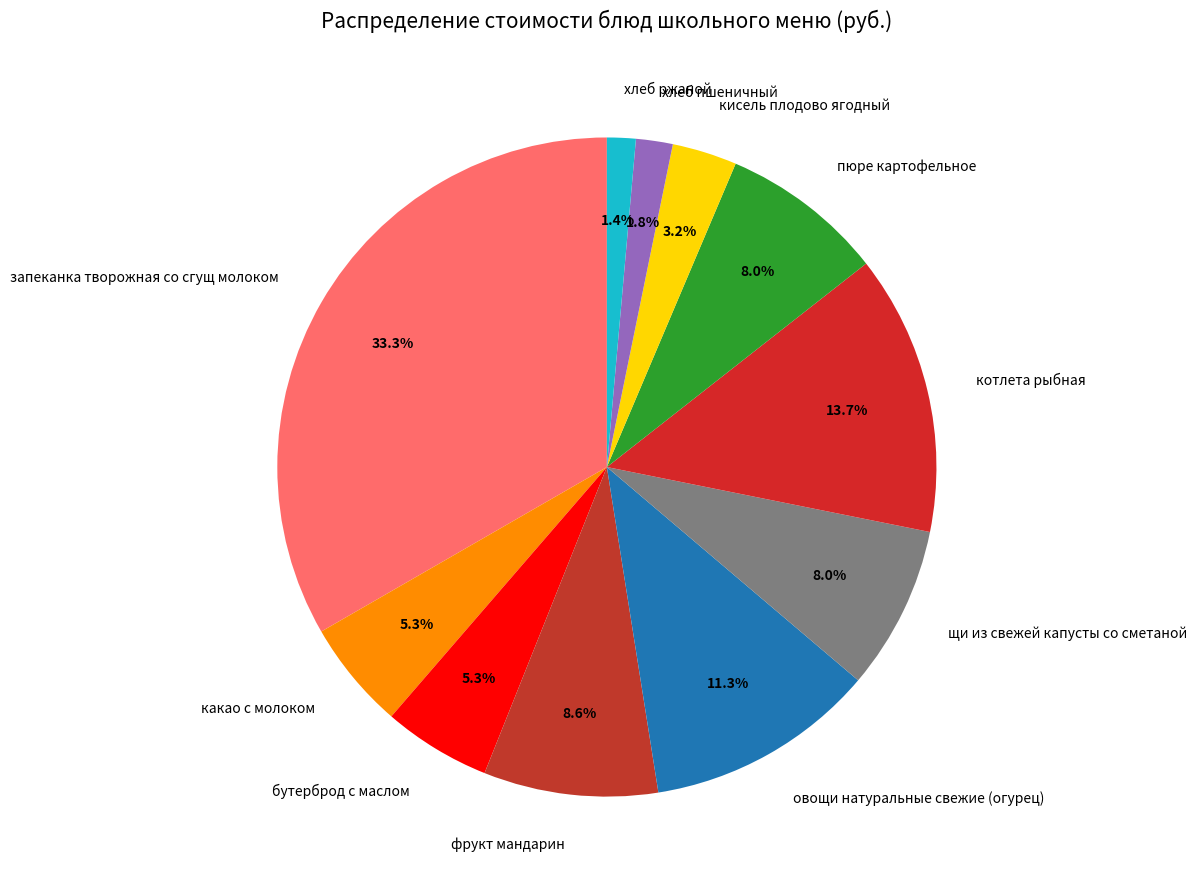

What is the largest slice in the pie chart?

запеканка творожная со сгущ молоком